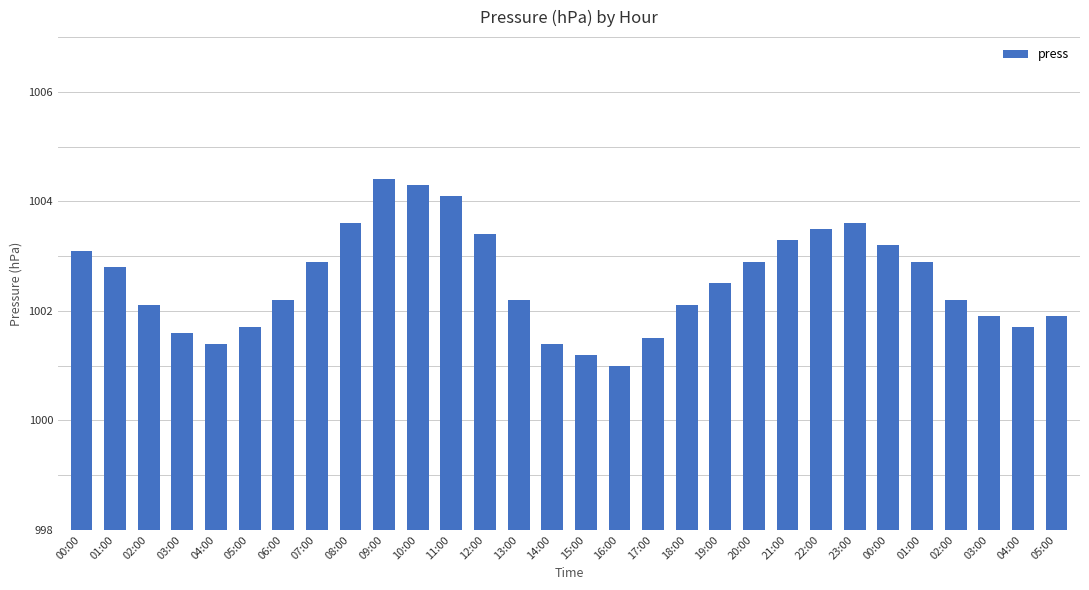

What is the average value?

1002.6